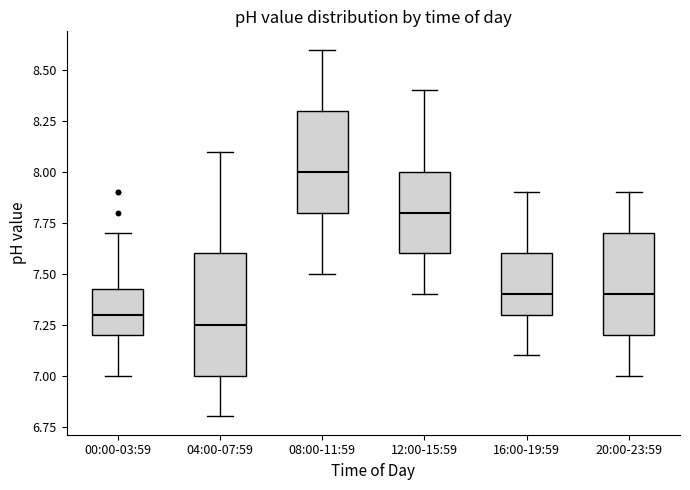

Reading left to right, read every box against the y-axis: the position of its median line, the range the box covers, and the ends of its whiskers. The values are not printed on the chart, so give them approximately, as read against the axis.

00:00-03:59: median 7.30, box 7.20 to 7.45, whiskers 7.00 to 7.70
04:00-07:59: median 7.25, box 7.00 to 7.60, whiskers 6.80 to 8.10
08:00-11:59: median 8.00, box 7.80 to 8.30, whiskers 7.50 to 8.60
12:00-15:59: median 7.80, box 7.60 to 8.00, whiskers 7.40 to 8.40
16:00-19:59: median 7.40, box 7.30 to 7.60, whiskers 7.10 to 7.90
20:00-23:59: median 7.40, box 7.20 to 7.70, whiskers 7.00 to 7.90